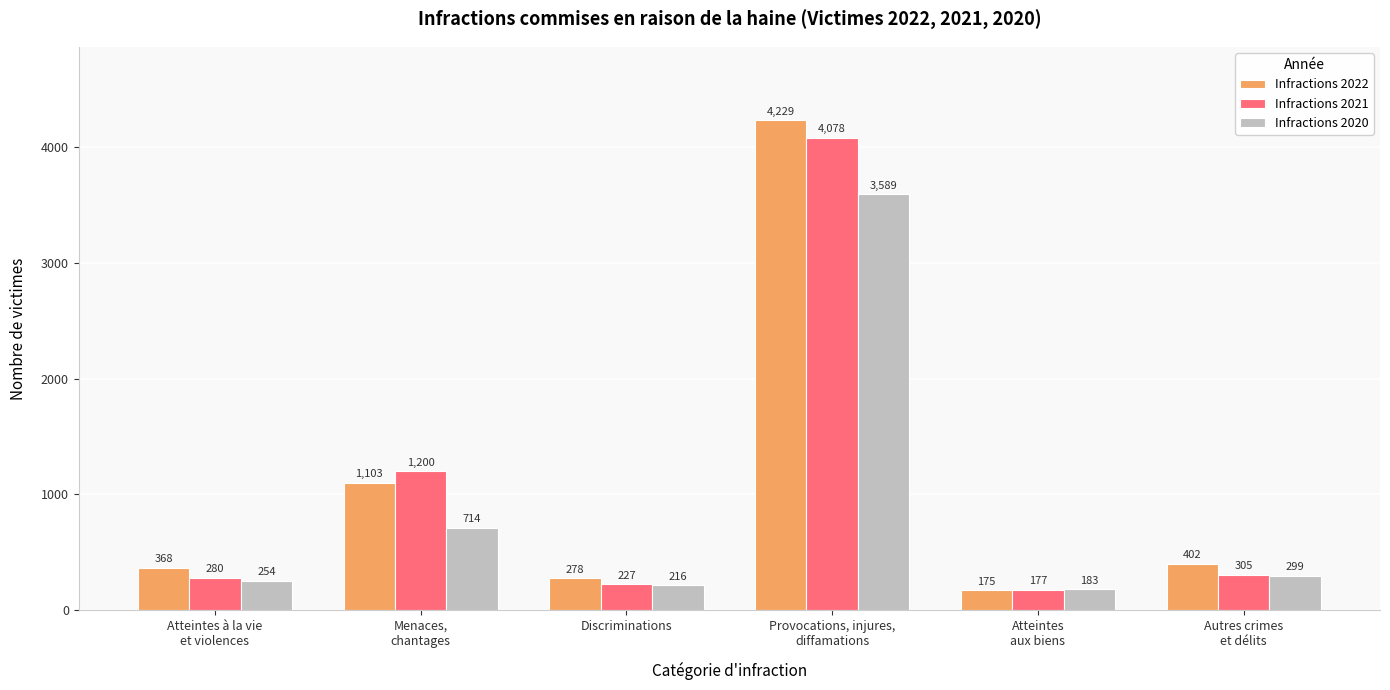

What is the difference between the highest and lowest values at Menaces,
chantages?

486